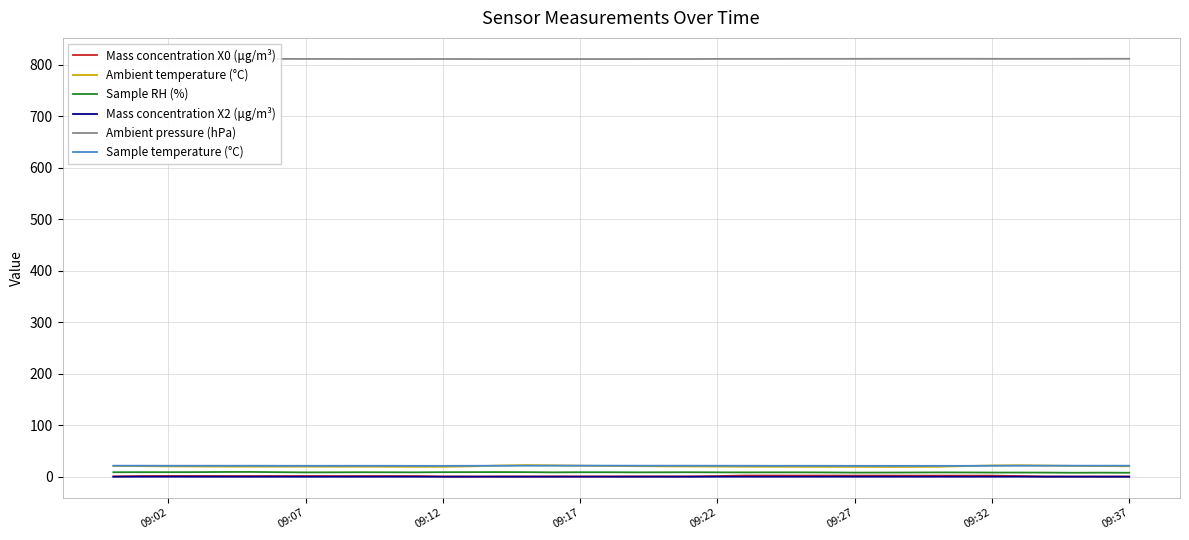

What is the greatest value displayed?

811.2